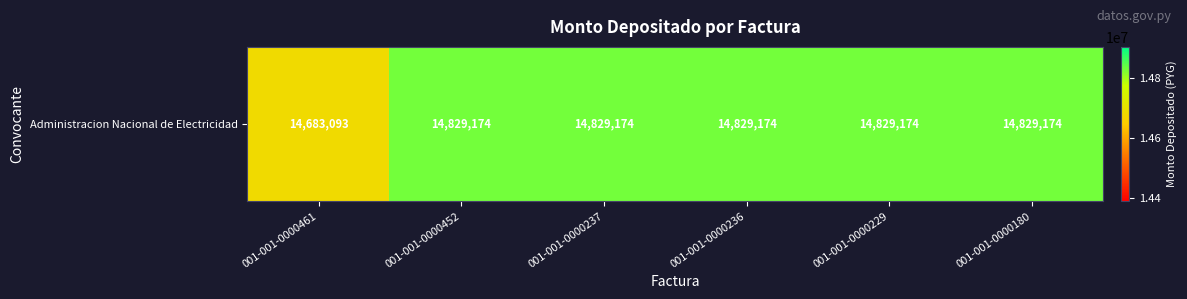

What is the smallest value displayed?

14683093